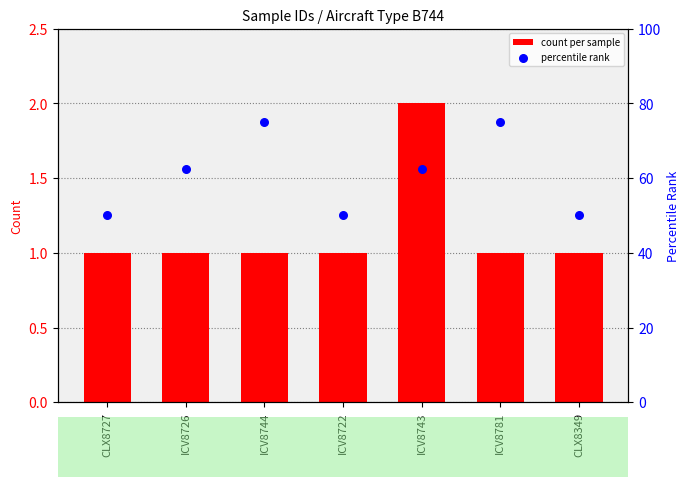

Which series has the largest Y range (max minus min)?

percentile rank